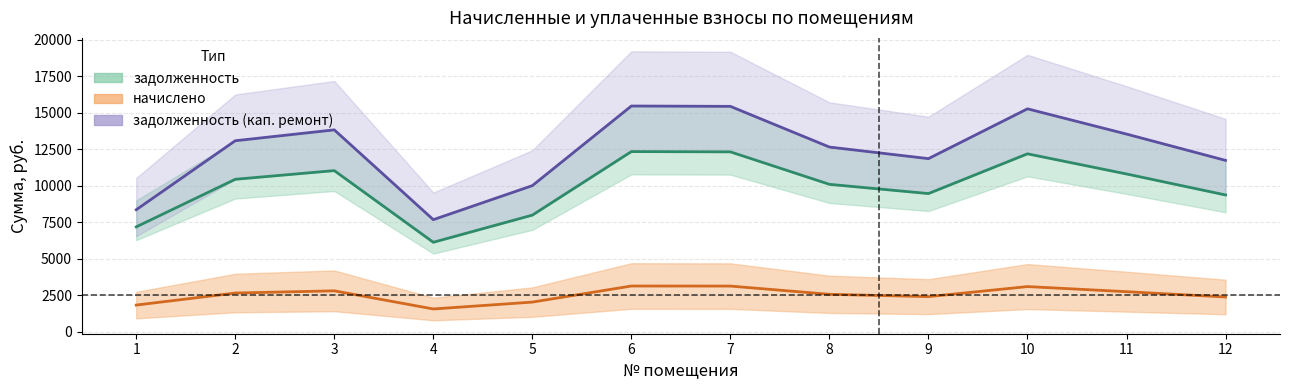

At which label does задолженность first exceed 10444?

2